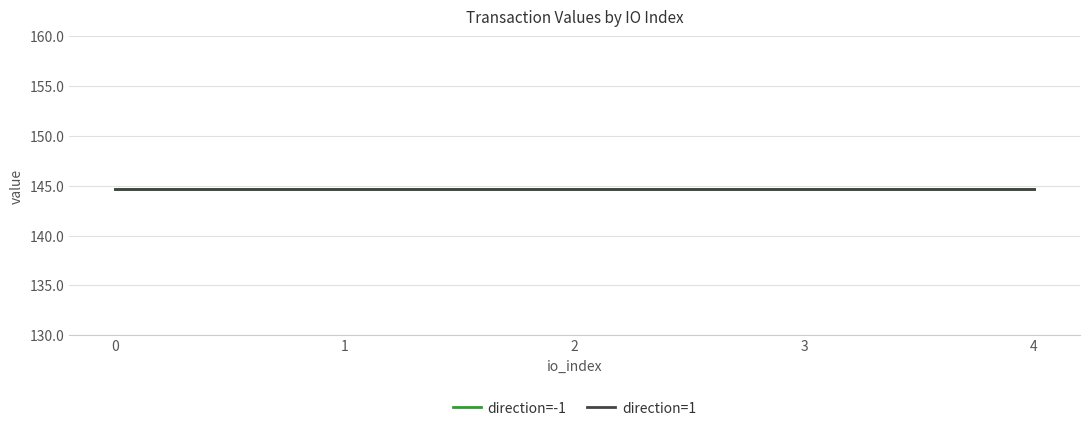

Which series has the largest total across all categories?

direction=-1 (io_index)